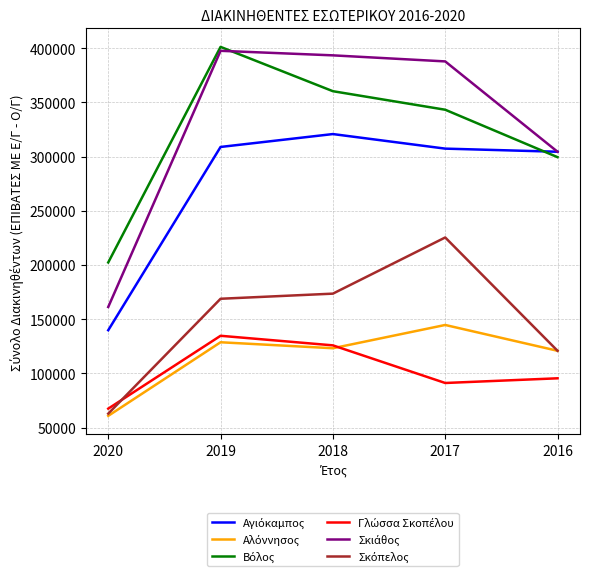

What is the difference between the highest and lowest values at 2020?

141499